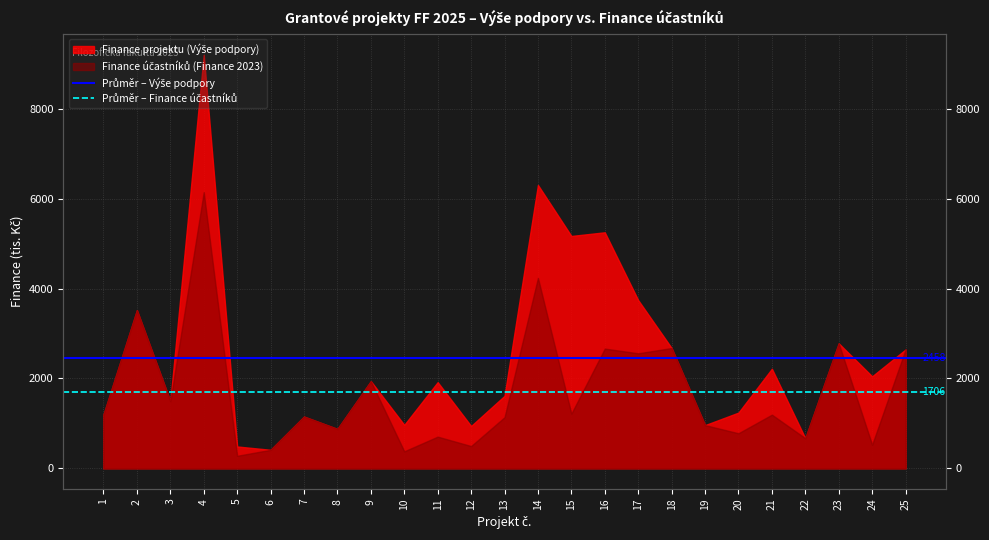

What is the highest value of the Průměr – Výše podpory series?

2457.8